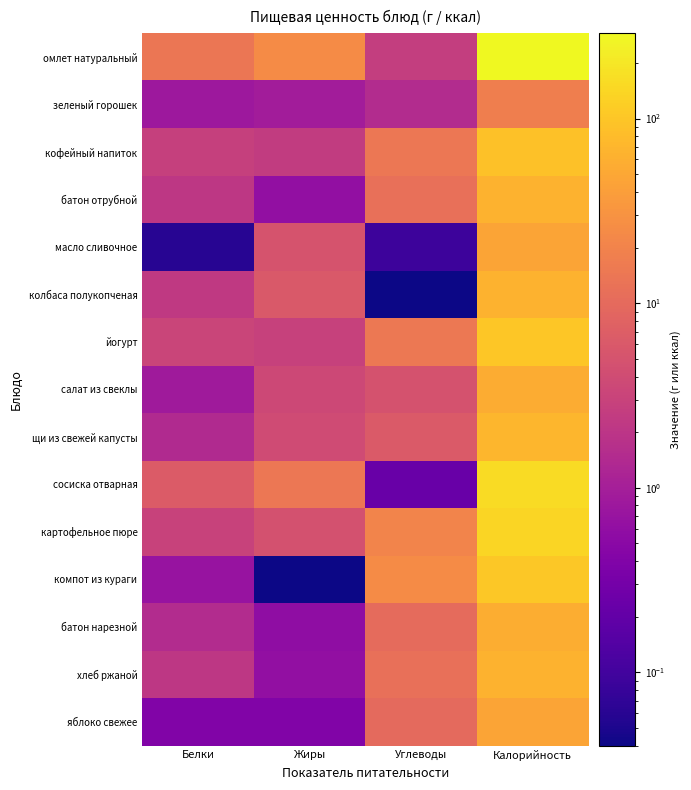

Count the number of categories in the chart.

4